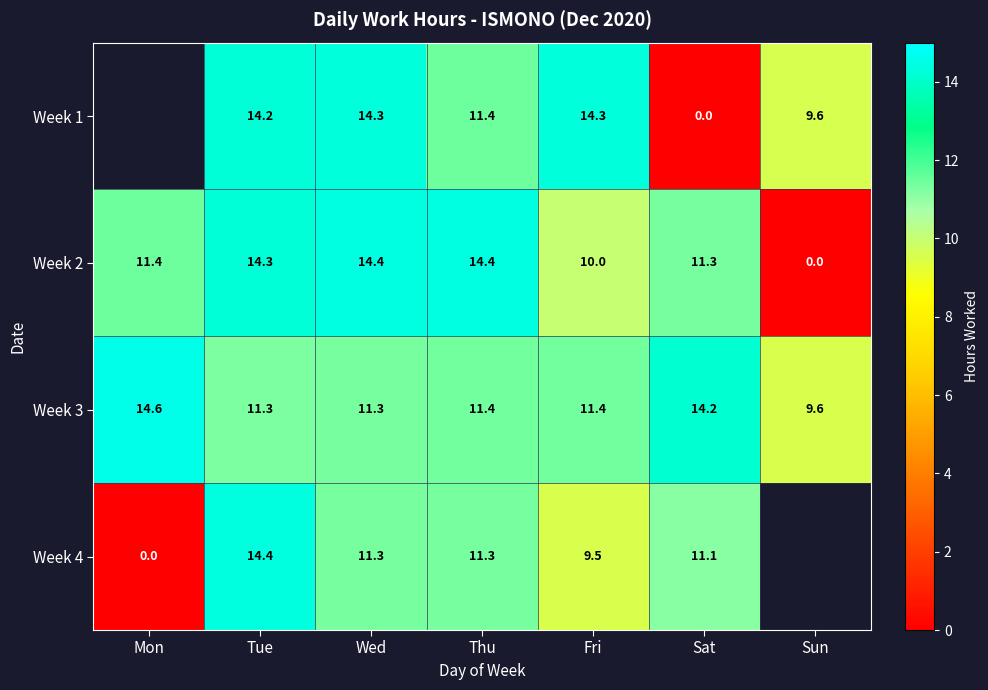

At which category does the chart reach its peak across all series?

Mon